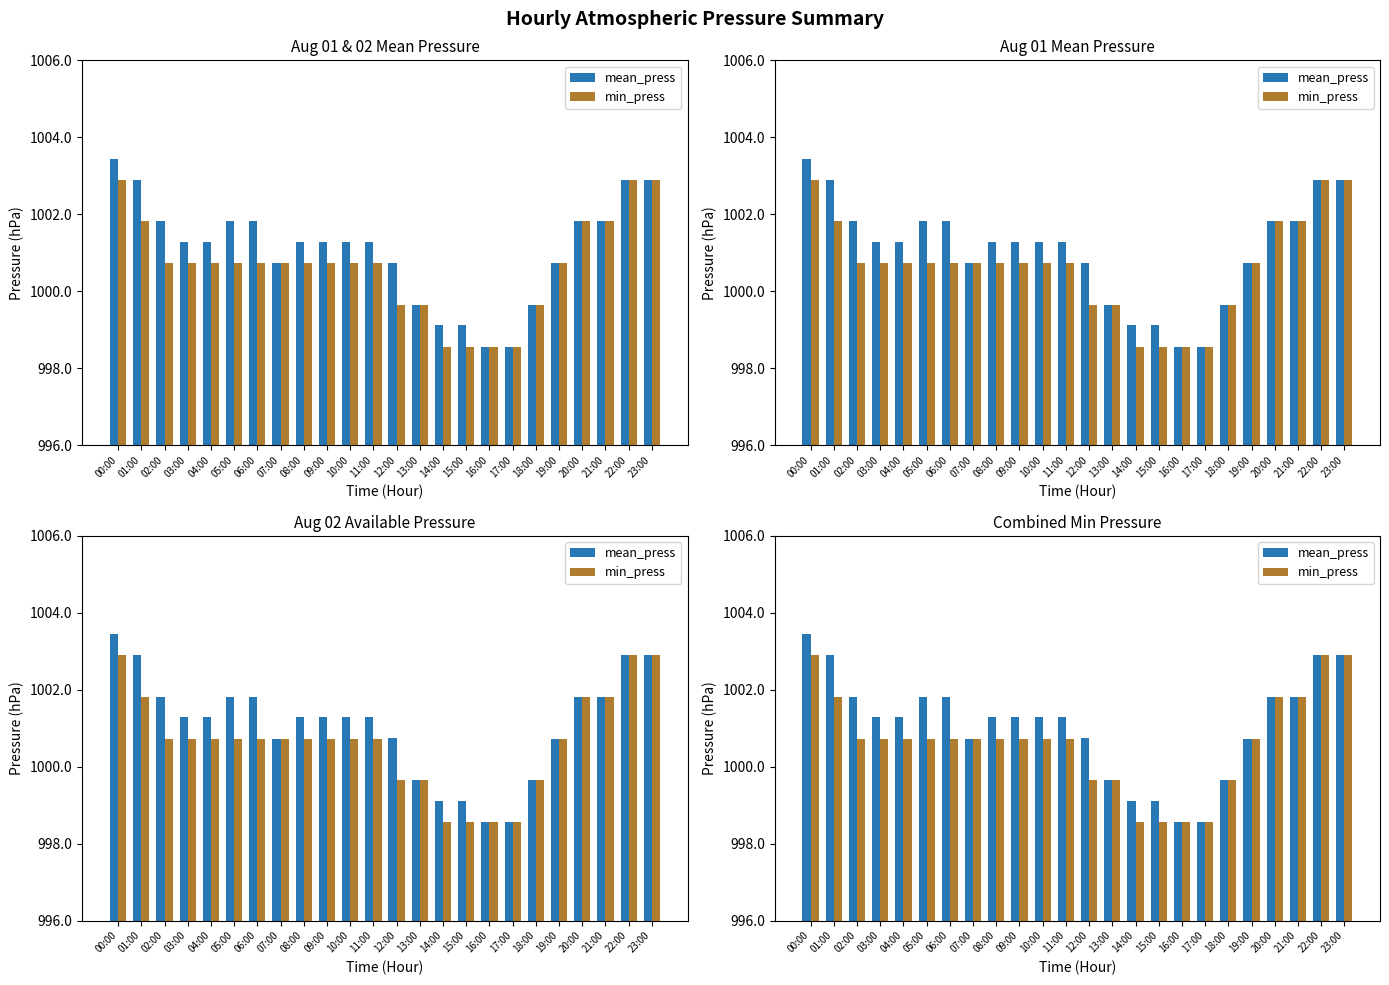

Reading right to left, transcribe all the data shown in this chart.

mean_press: 1002.9	1002.9	1001.8	1001.8	1000.7	999.6	998.6	998.6	999.1	999.1	999.6	1000.7	1001.3	1001.3	1001.3	1001.3	1000.7	1001.8	1001.8	1001.3	1001.3	1001.8	1002.9	1003.4
min_press: 1002.9	1002.9	1001.8	1001.8	1000.7	999.6	998.6	998.6	998.6	998.6	999.6	999.6	1000.7	1000.7	1000.7	1000.7	1000.7	1000.7	1000.7	1000.7	1000.7	1000.7	1001.8	1002.9